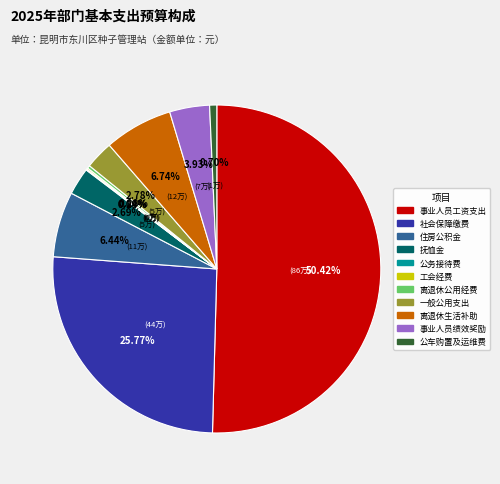

How much of the chart is everything except 离退休生活补助?

93.3%